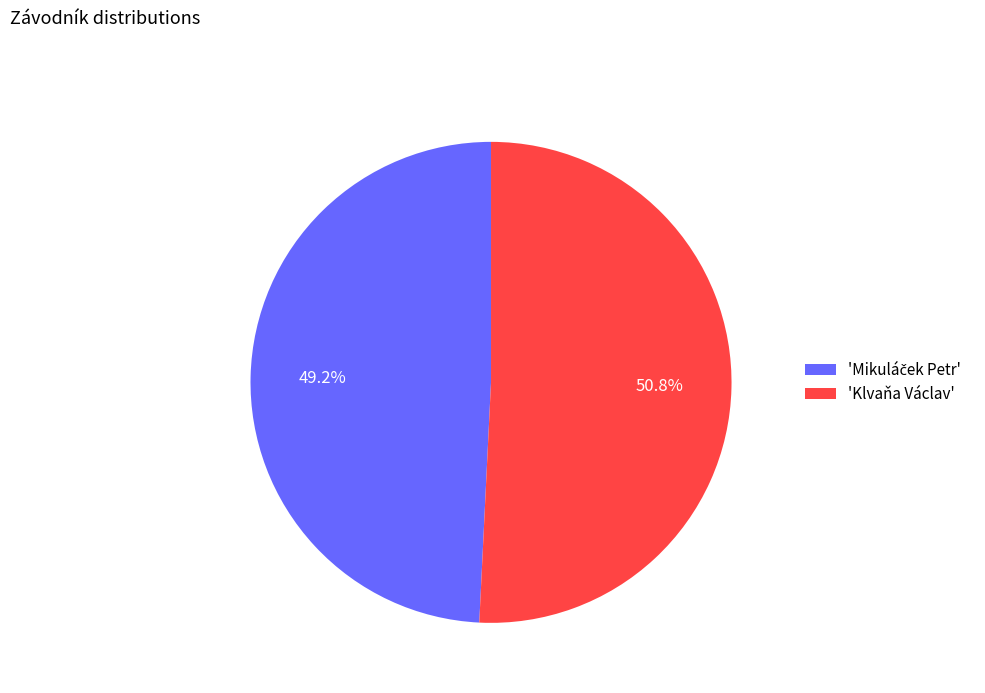

Which slice is the largest?

'Klvaňa Václav'